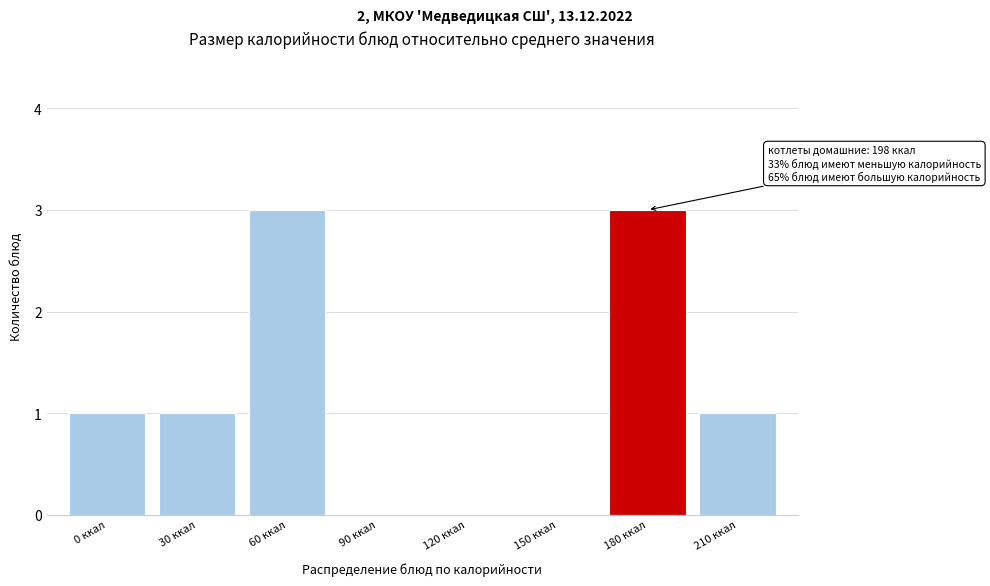

Reading right to left, list all the values displayed in this chart.

210 ккал=1	180 ккал=3	150 ккал=0	120 ккал=0	90 ккал=0	60 ккал=3	30 ккал=1	0 ккал=1